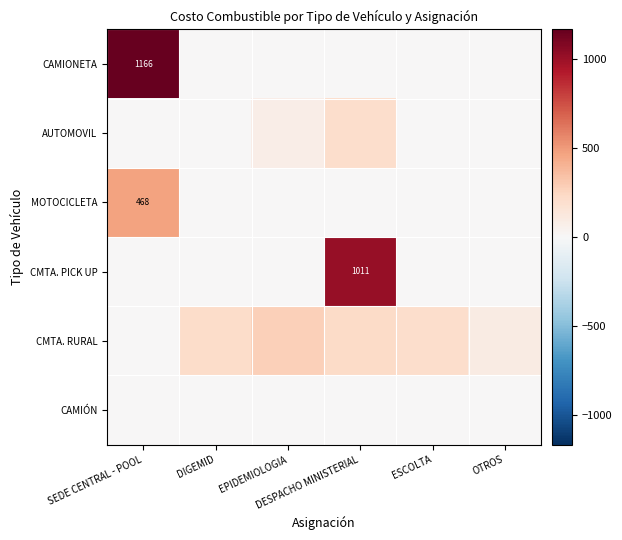

List the series in order of their peak value, highest first.

CAMIONETA, CMTA. PICK UP, MOTOCICLETA, CMTA. RURAL, AUTOMOVIL, CAMIÓN